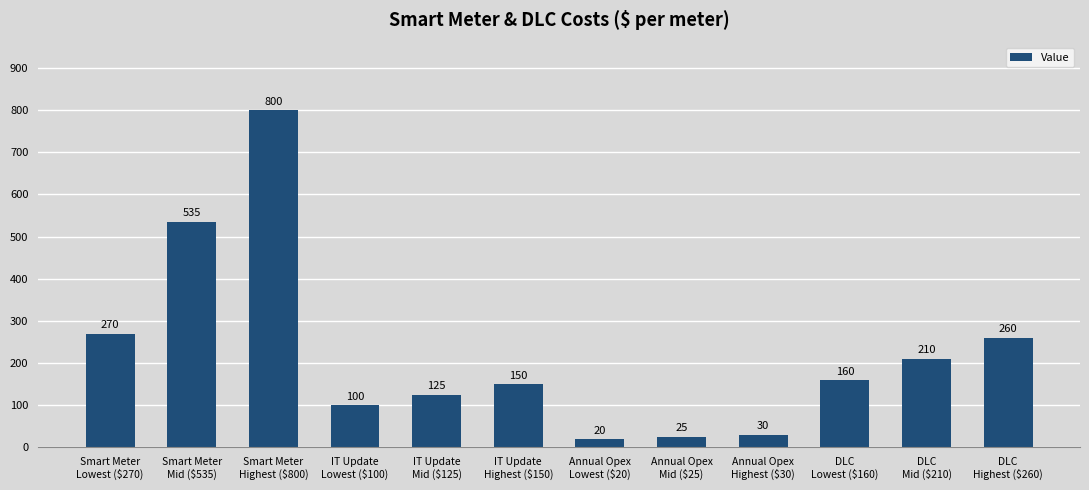

Rank the categories by value from highest to lowest.

Smart Meter
Highest ($800), Smart Meter
Mid ($535), Smart Meter
Lowest ($270), DLC
Highest ($260), DLC
Mid ($210), DLC
Lowest ($160), IT Update
Highest ($150), IT Update
Mid ($125), IT Update
Lowest ($100), Annual Opex
Highest ($30), Annual Opex
Mid ($25), Annual Opex
Lowest ($20)